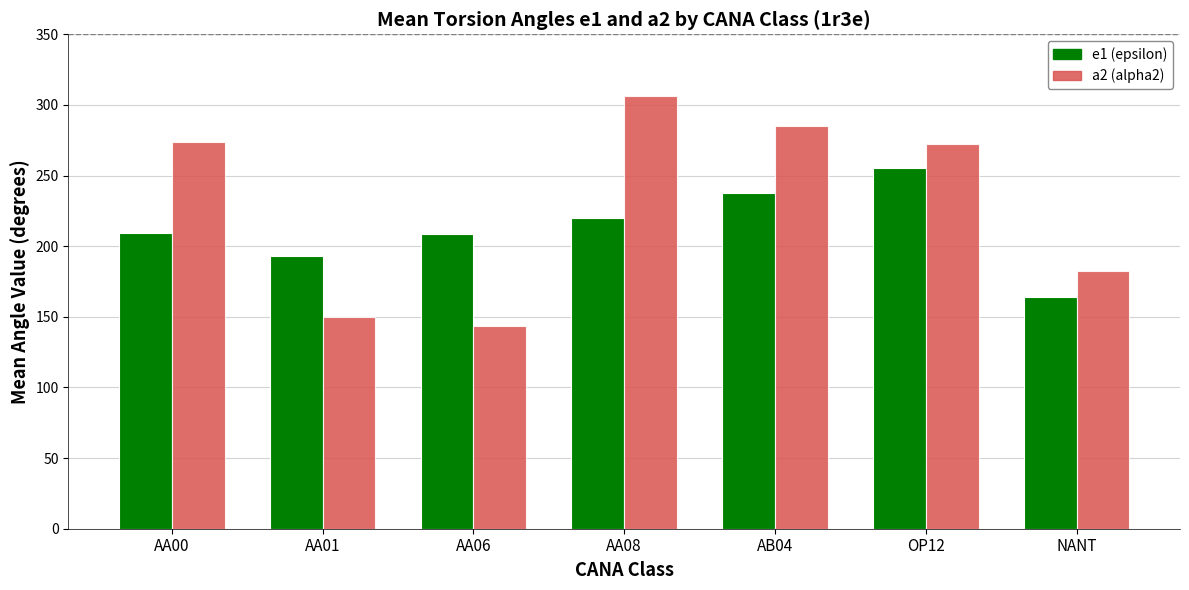

What is the difference between the highest and lowest values at AA00?

64.9